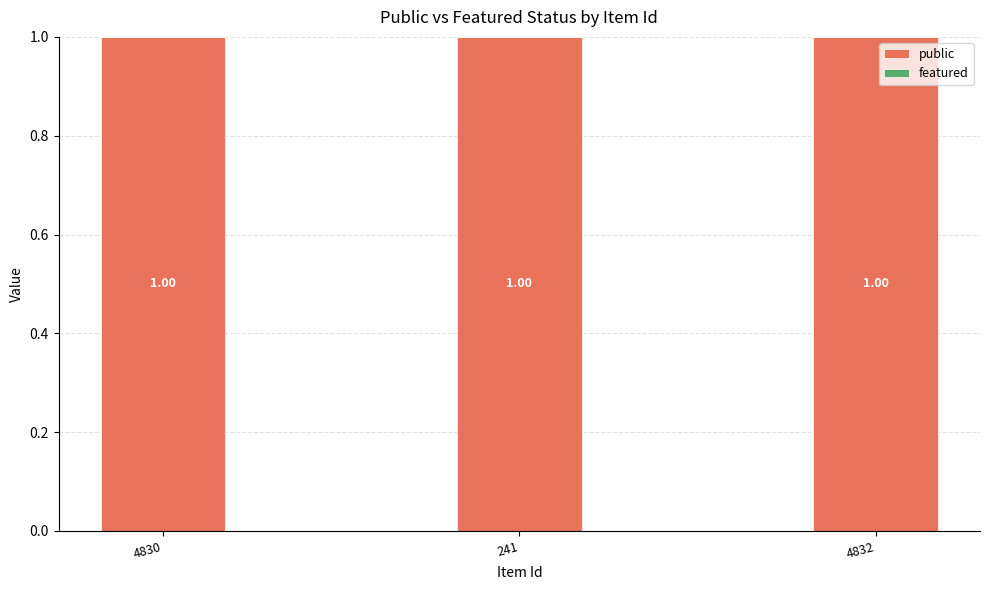

Reading left to right, what are all the values shown in this chart?

public: 1	1	1
featured: 0	0	0